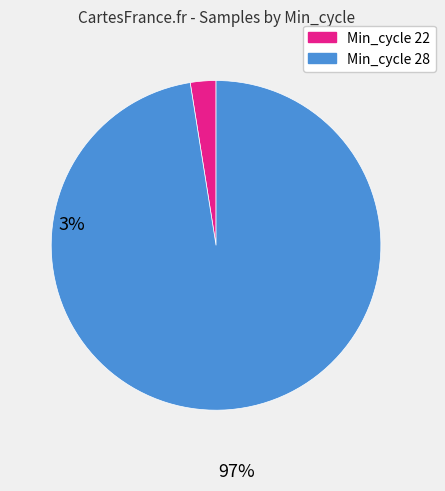

Is there a majority slice in this chart?

Yes